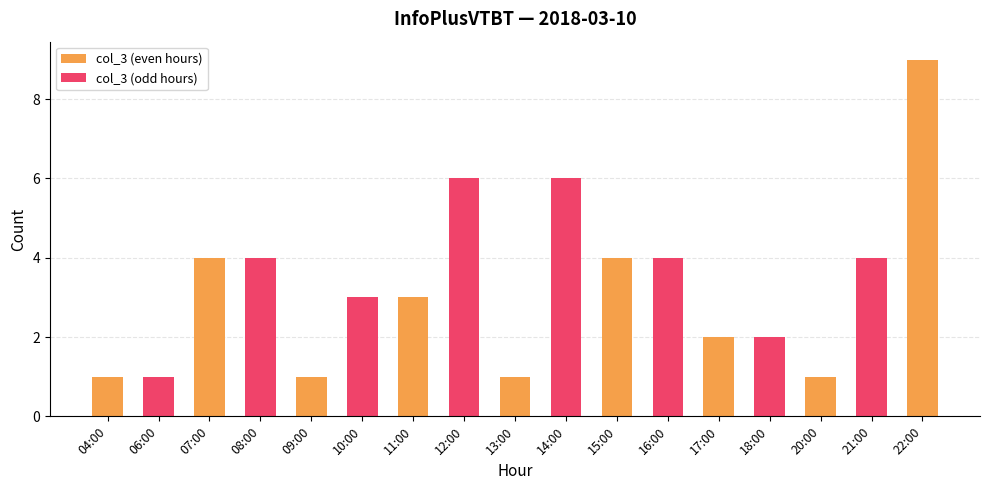

What position from the right is 09:00?

13